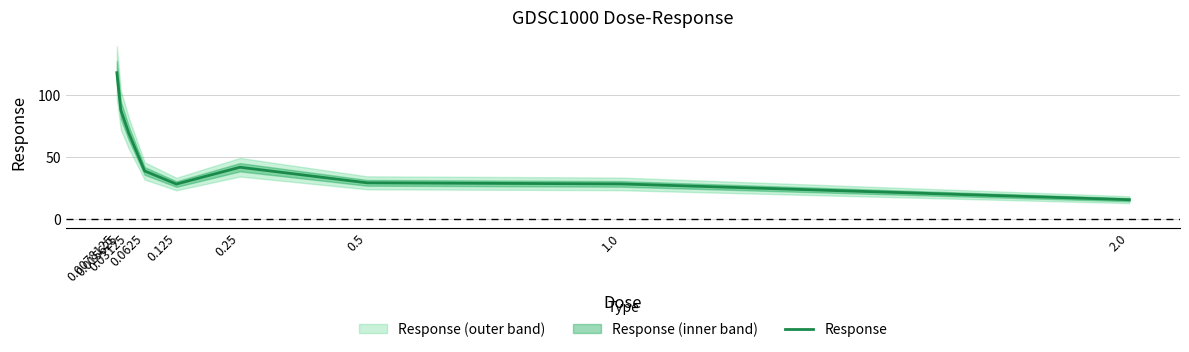

At which category does the chart reach its minimum across all series?

2.0